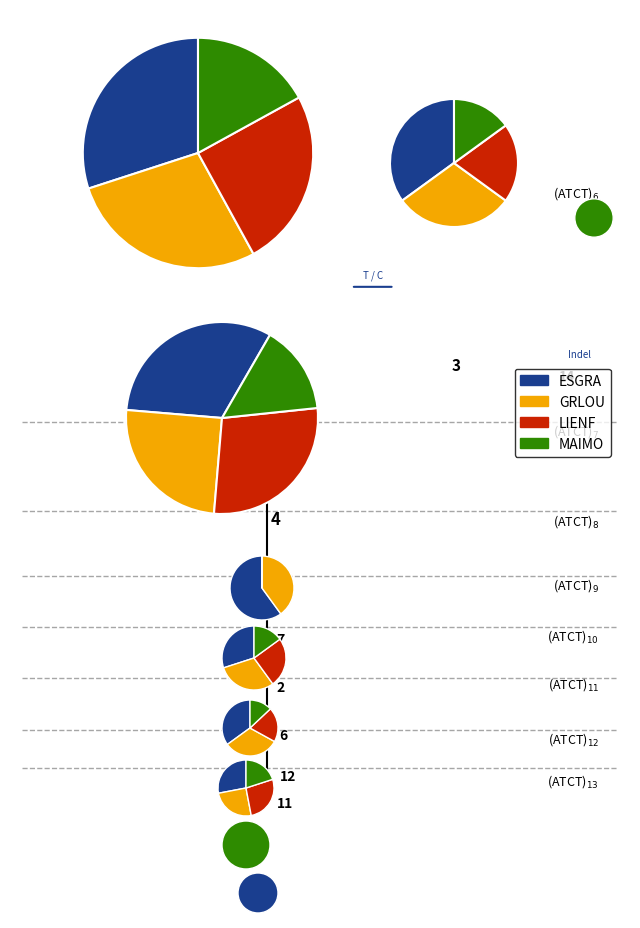

Count the number of slices in the pie.

10